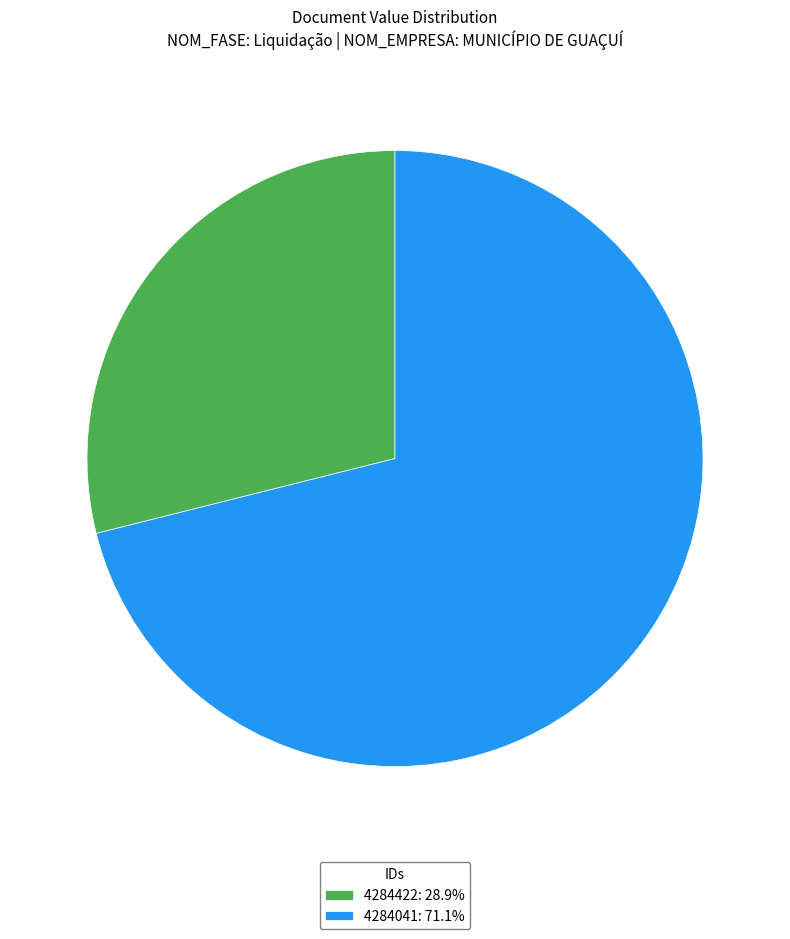

What is the ratio of the value at 4284422: 28.9% to the value at 4284041: 71.1%?

0.4